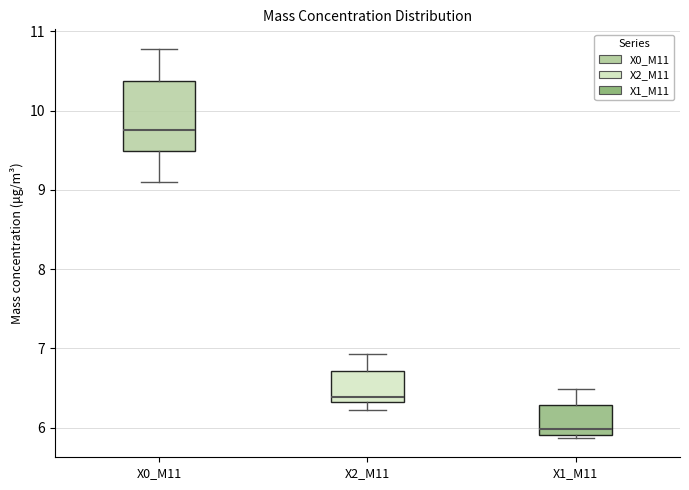

Where does the median line of the box for X2_M11 sit on the y-axis? The values are not printed on the chart, so give them approximately, as read against the axis.

6.4